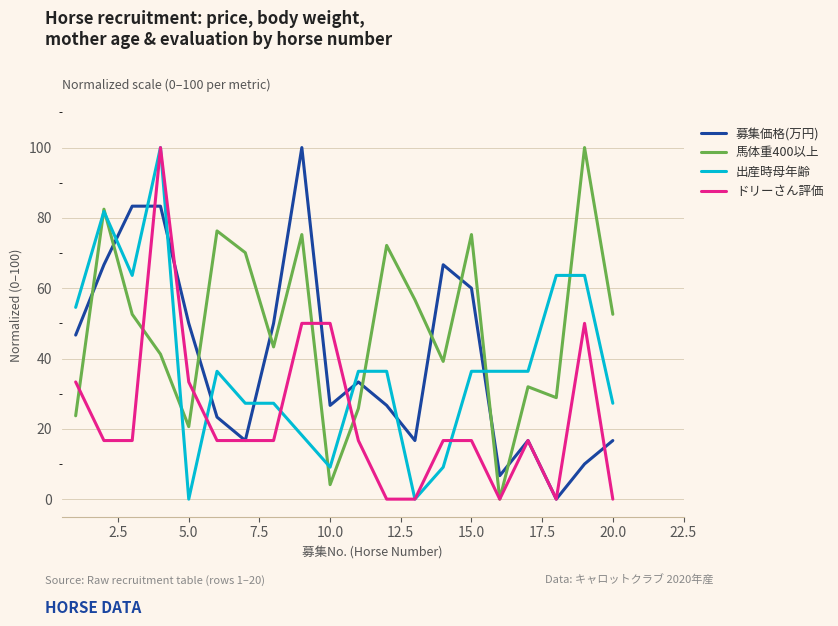

What is the highest value of the 馬体重400以上 series?

100.0